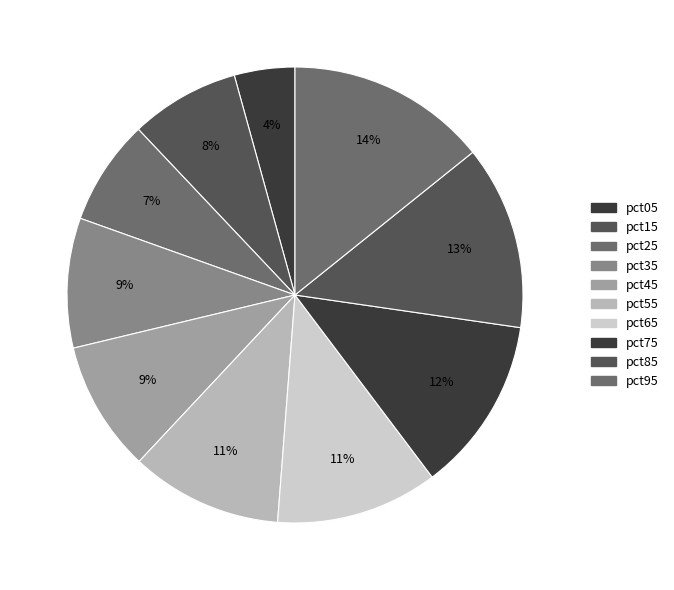

To the nearest percent, what is the combined percentage of pct55 and pct45?

20%